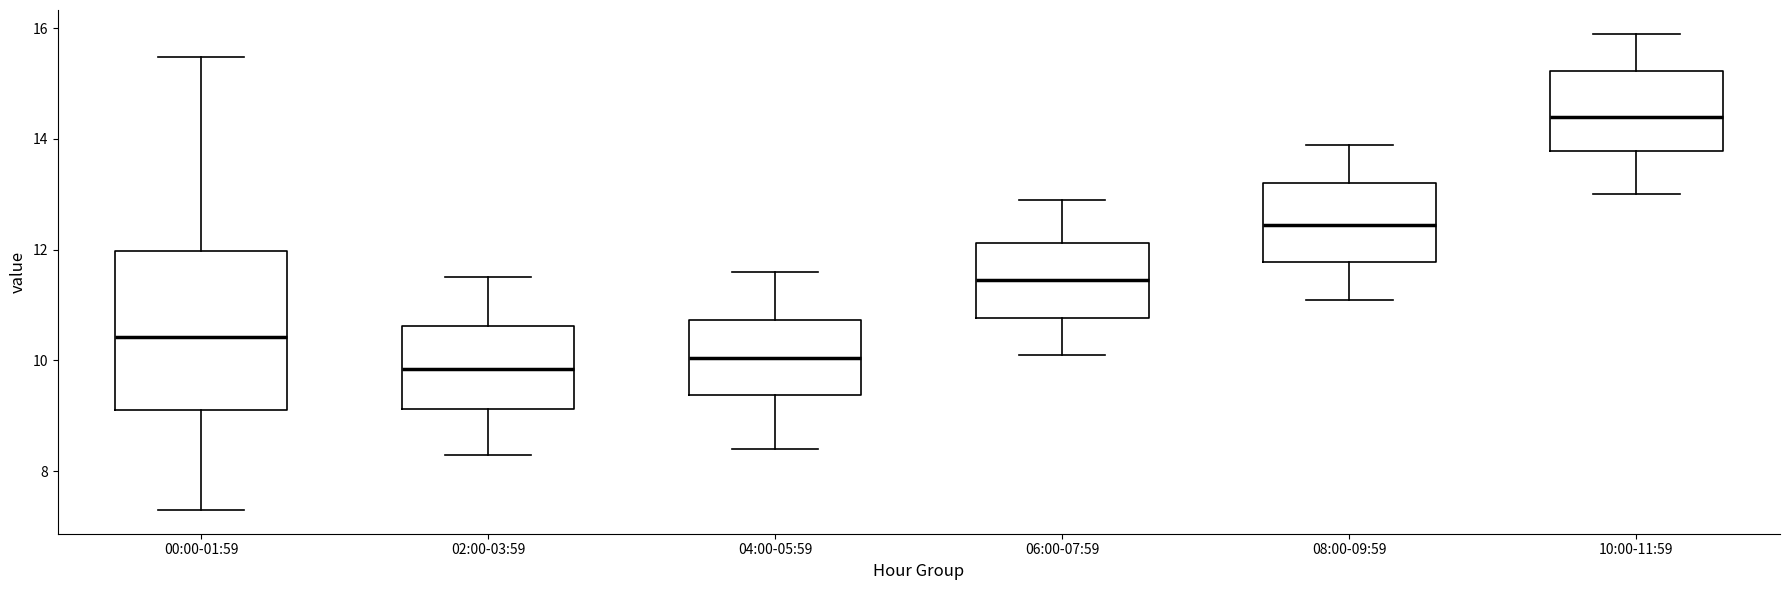

Reading left to right, read every box against the y-axis: the position of its median line, the range the box covers, and the ends of its whiskers. The values are not printed on the chart, so give them approximately, as read against the axis.

00:00-01:59: median 10.4, box 9.2 to 12.0, whiskers 7.4 to 15.4
02:00-03:59: median 9.8, box 9.2 to 10.6, whiskers 8.4 to 11.6
04:00-05:59: median 10.0, box 9.4 to 10.8, whiskers 8.4 to 11.6
06:00-07:59: median 11.4, box 10.8 to 12.2, whiskers 10.2 to 13.0
08:00-09:59: median 12.4, box 11.8 to 13.2, whiskers 11.2 to 14.0
10:00-11:59: median 14.4, box 13.8 to 15.2, whiskers 13.0 to 16.0